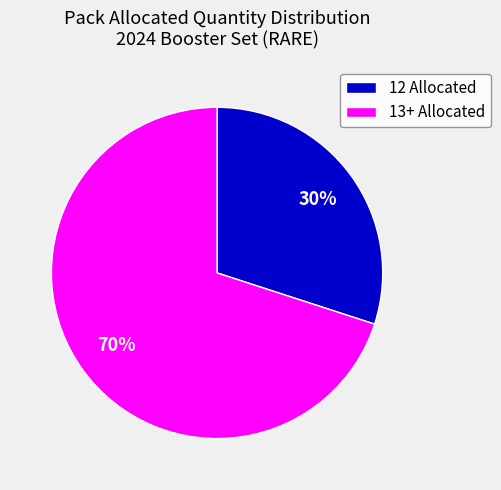

Is there a majority slice in this chart?

Yes